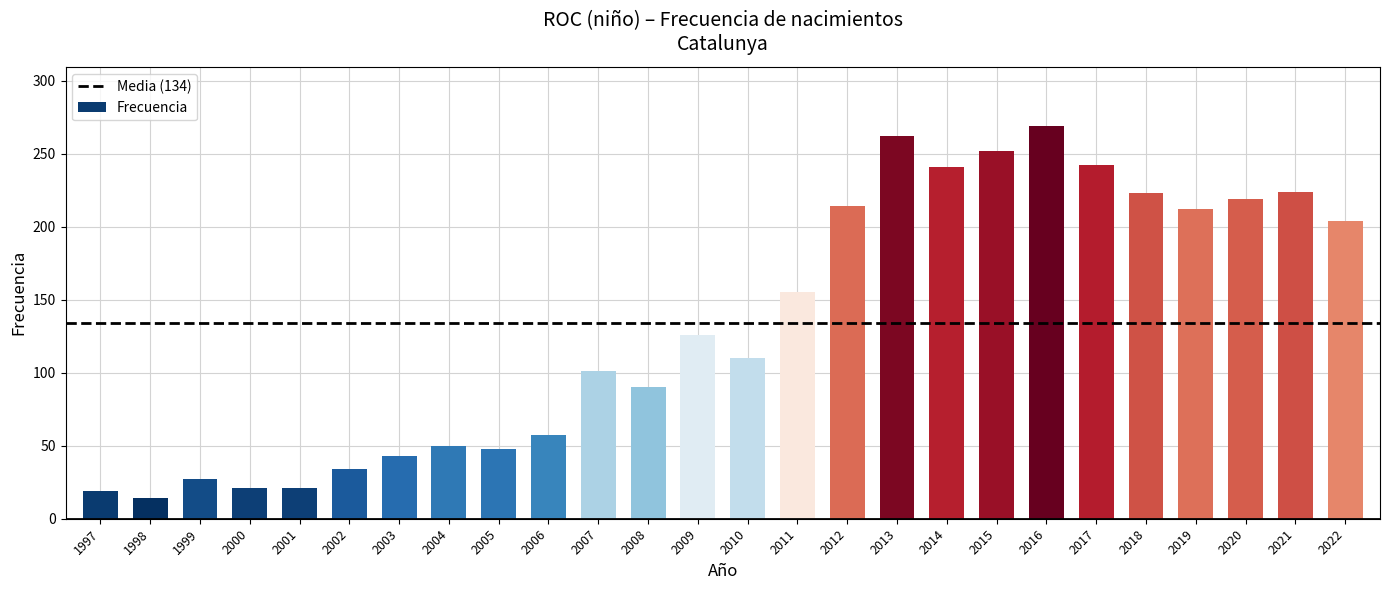

What is the sum of the values at 2000 and 2007?

122